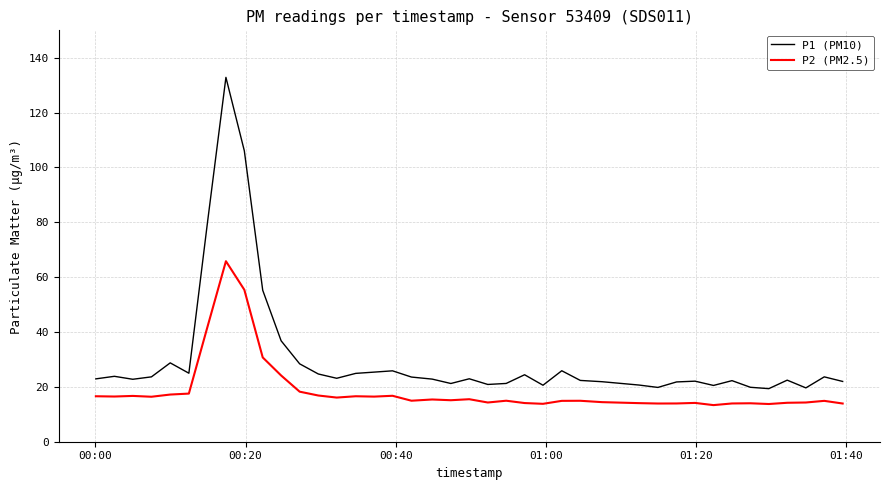

Which series has the widest spread of values?

P1 (PM10)